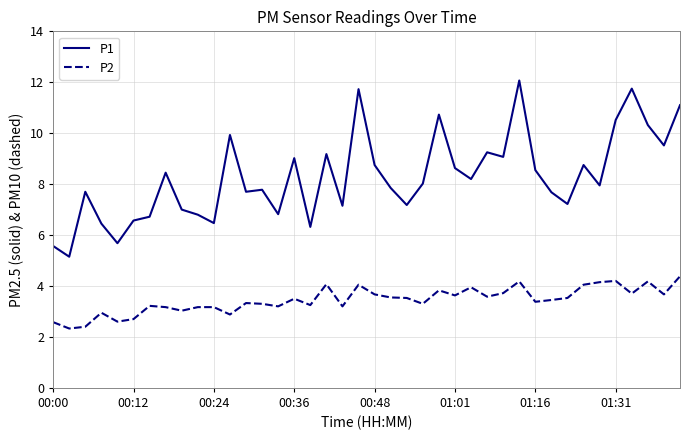

List the series in order of their peak value, lowest first.

P2, P1